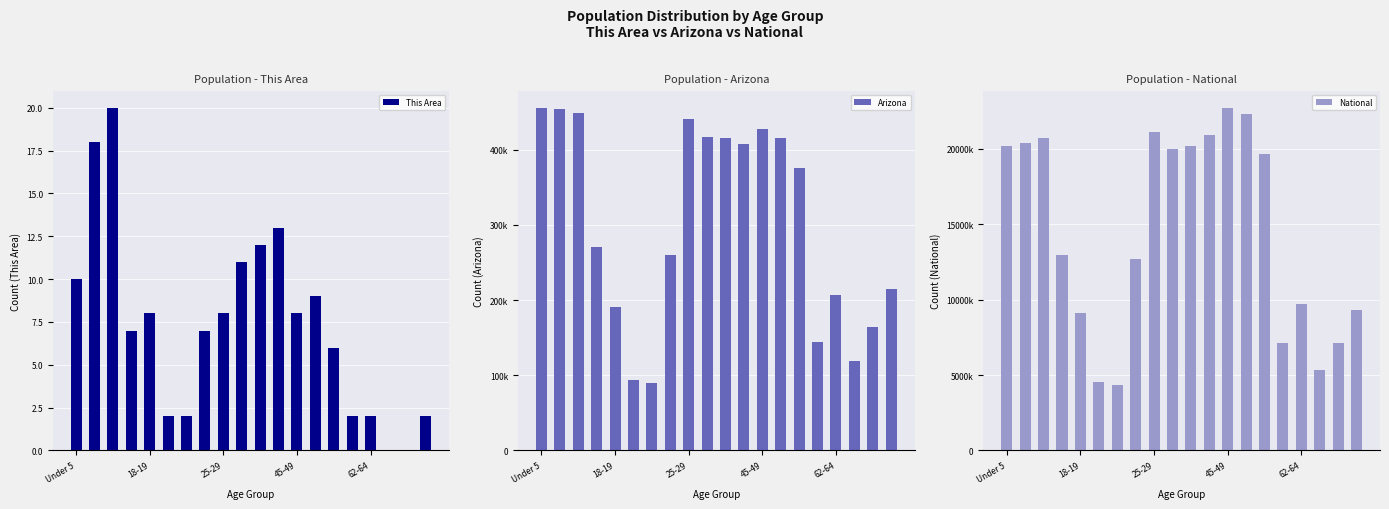

The value of This Area at 62-64 is 2. True or false?

True